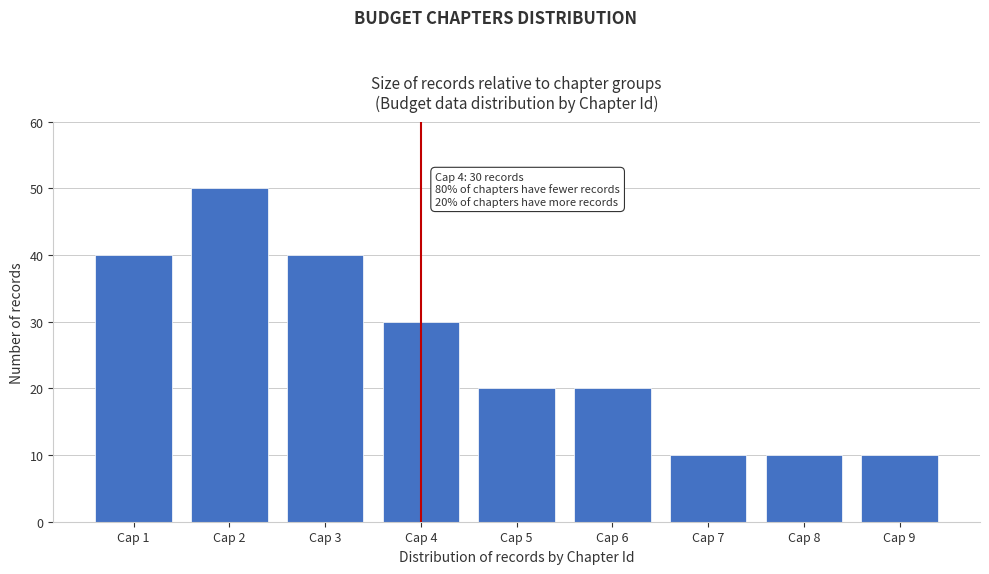

Reading left to right, transcribe all the data shown in this chart.

40	50	40	30	20	20	10	10	10